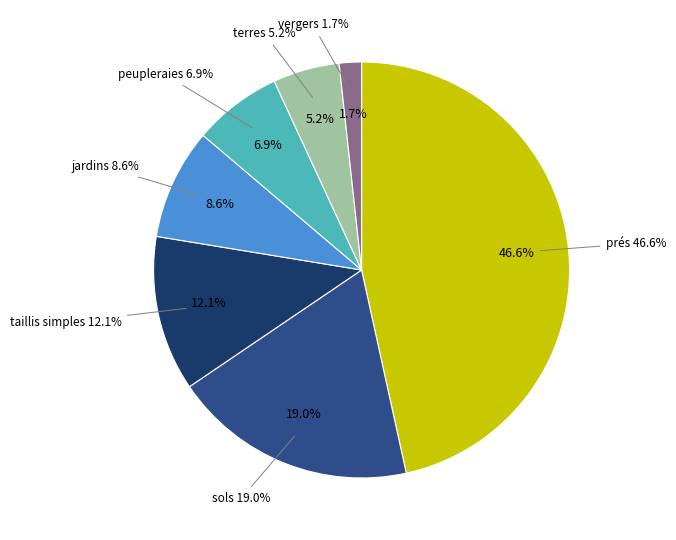

Is it true that taillis simples is 12% of the pie?

True